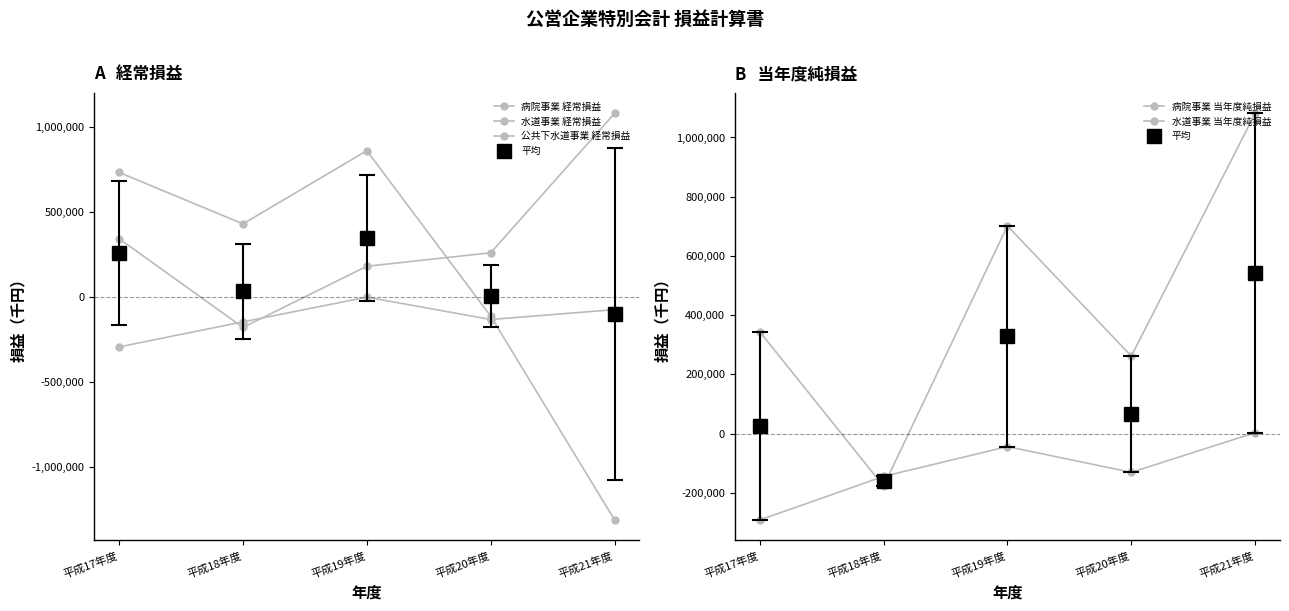

Does the chart have visible grid lines?

No